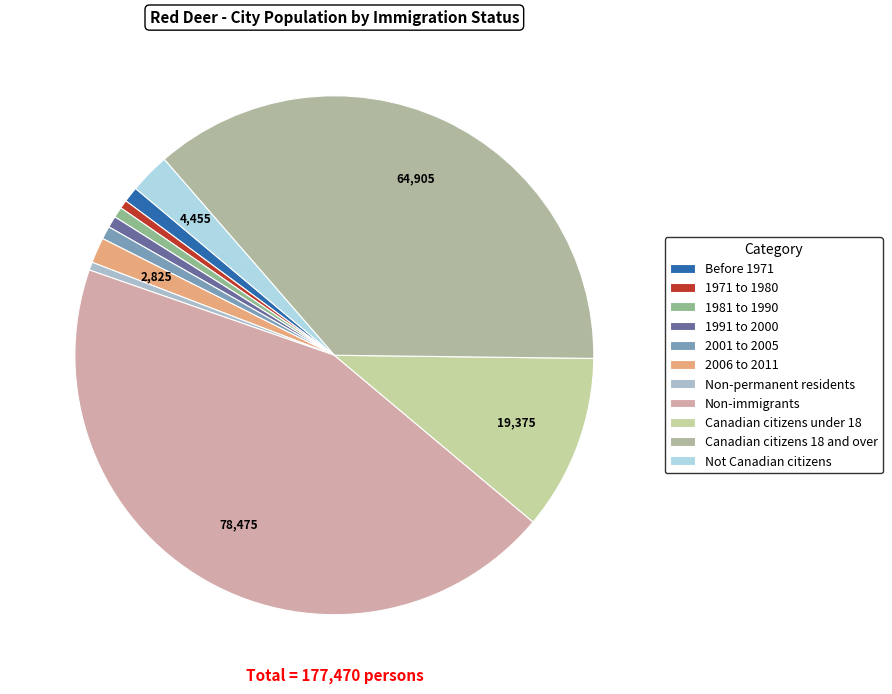

Which slice is the largest?

Non-immigrants